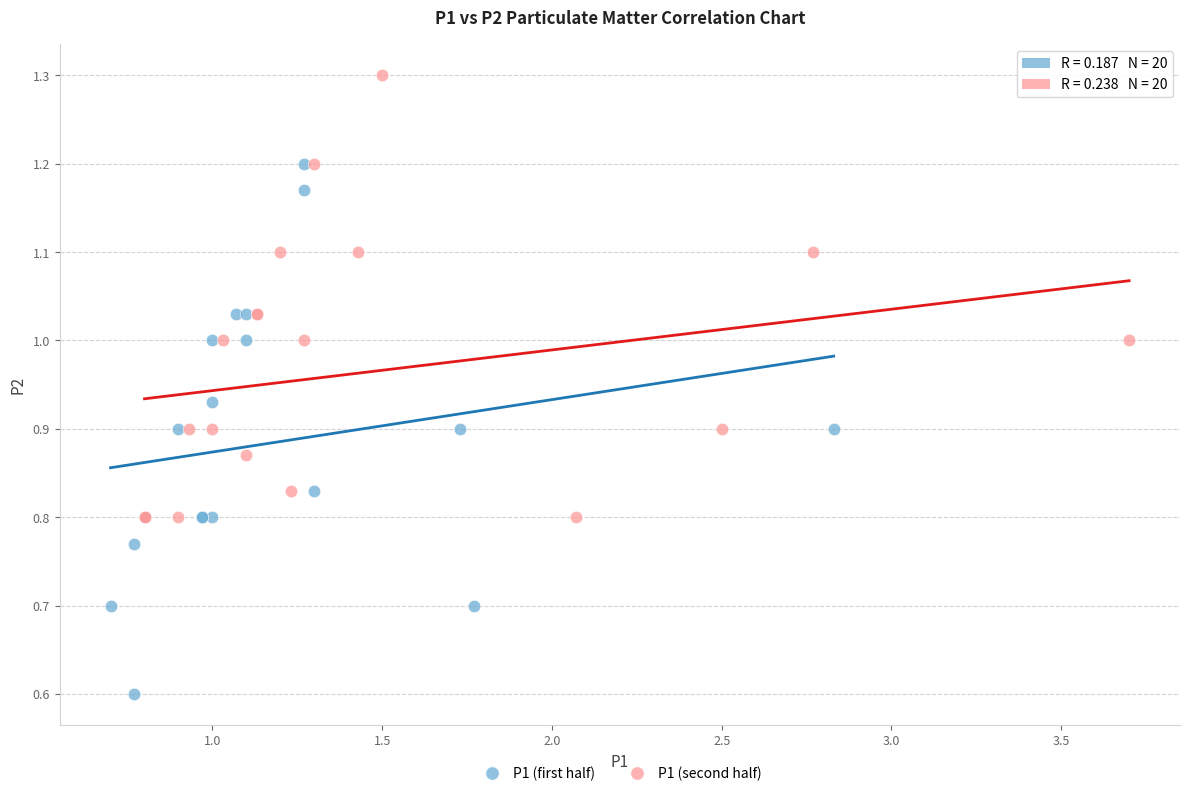

Which series reaches the maximum Y coordinate?

P1 (second half)